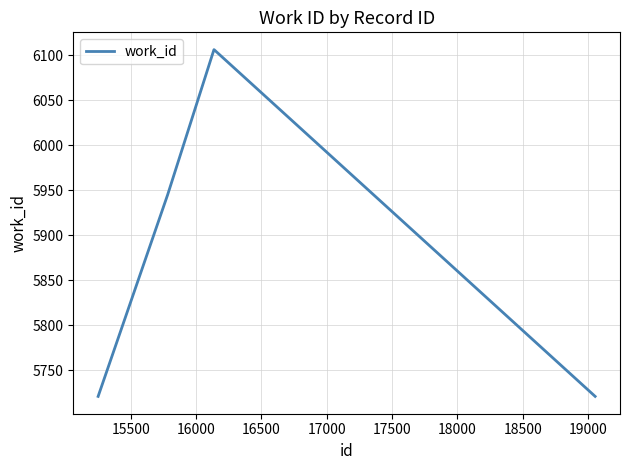

True or false: the data has more than 2 interior local peaks.

False